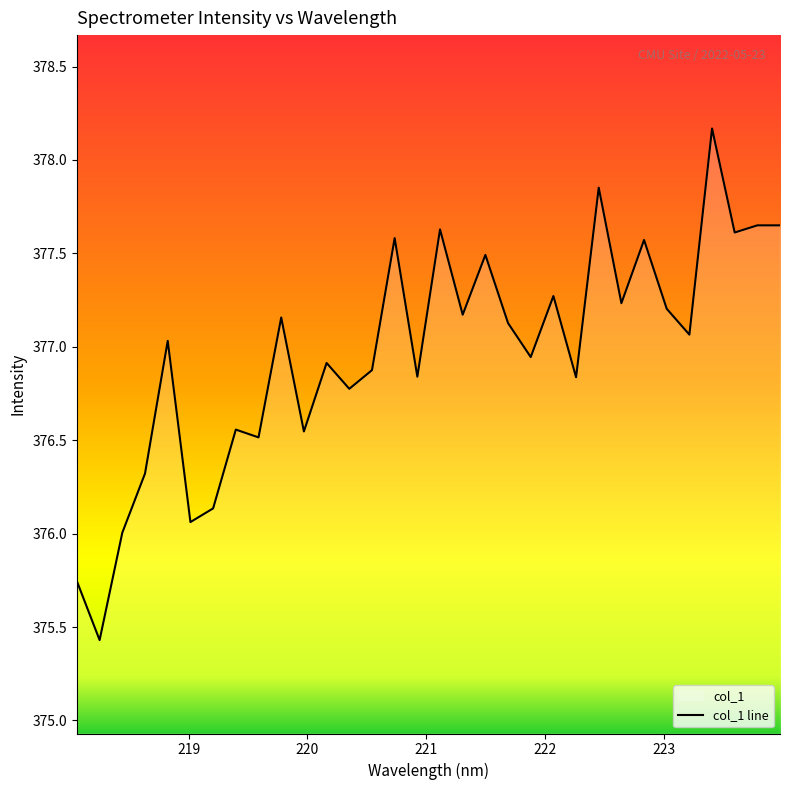

What is the minimum value shown in the chart?

375.4